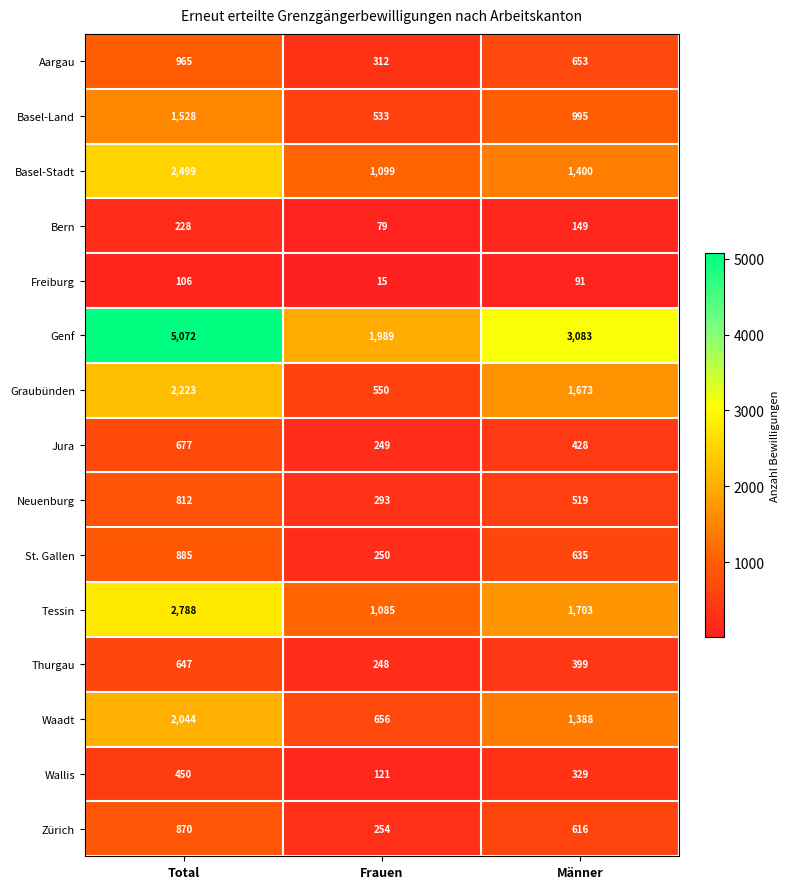

Which label corresponds to the smallest value in the chart?

Frauen